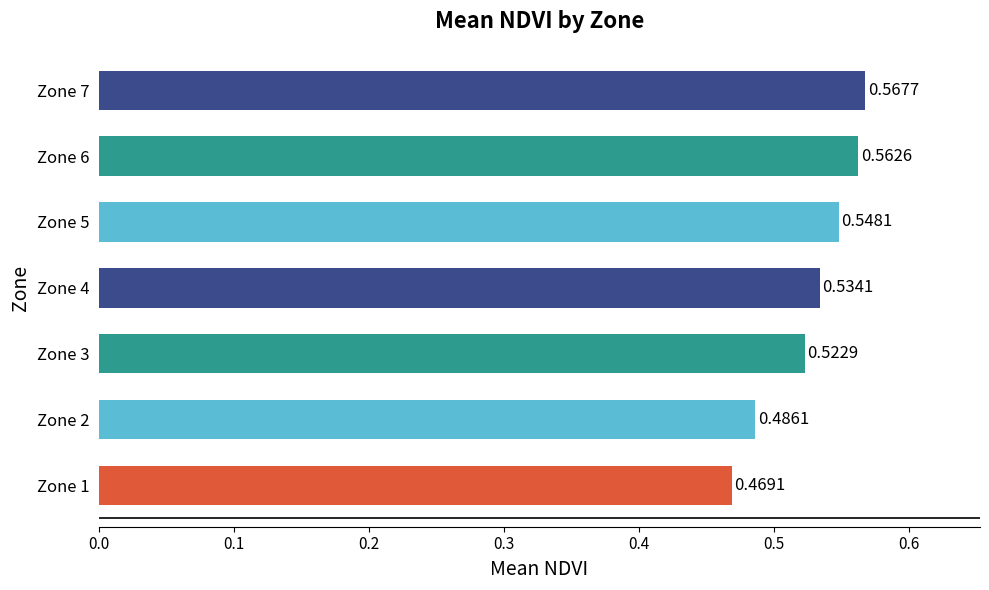

What is the sum of the values at Zone 1 and Zone 6?

1.0